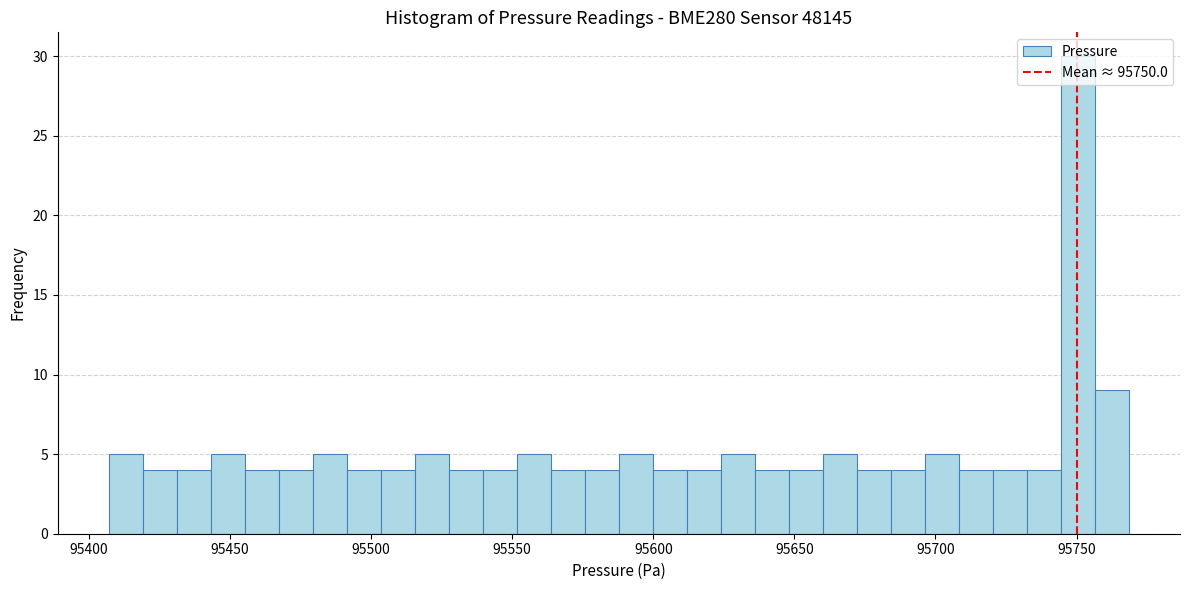

Around what value on the x-axis is the tallest bar? Give the approximate position of its centre, as read against the axis.

95750